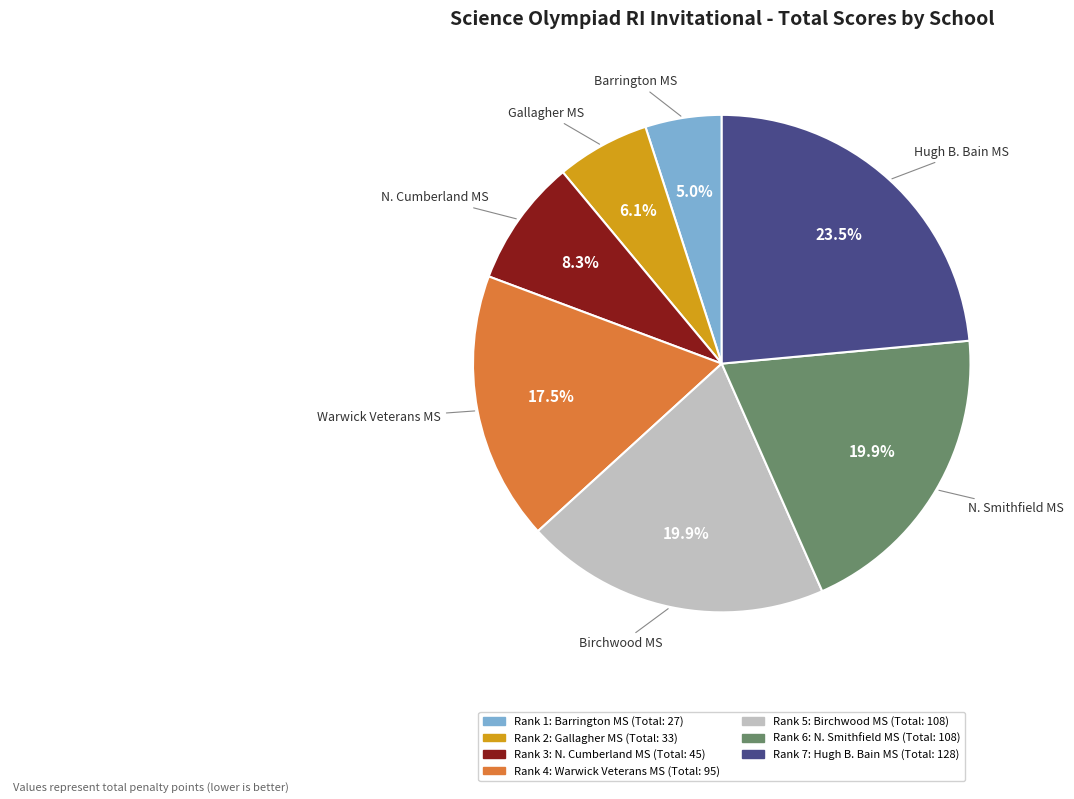

What portion of the pie excludes Birchwood MS?

80.1%